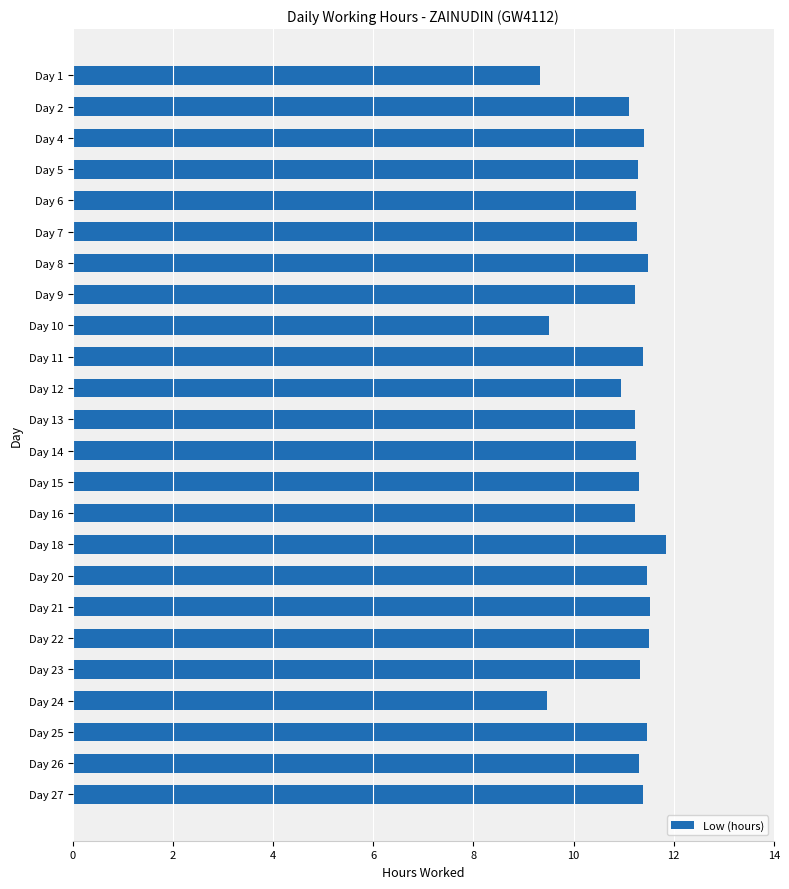

What is the greatest value displayed?

11.8